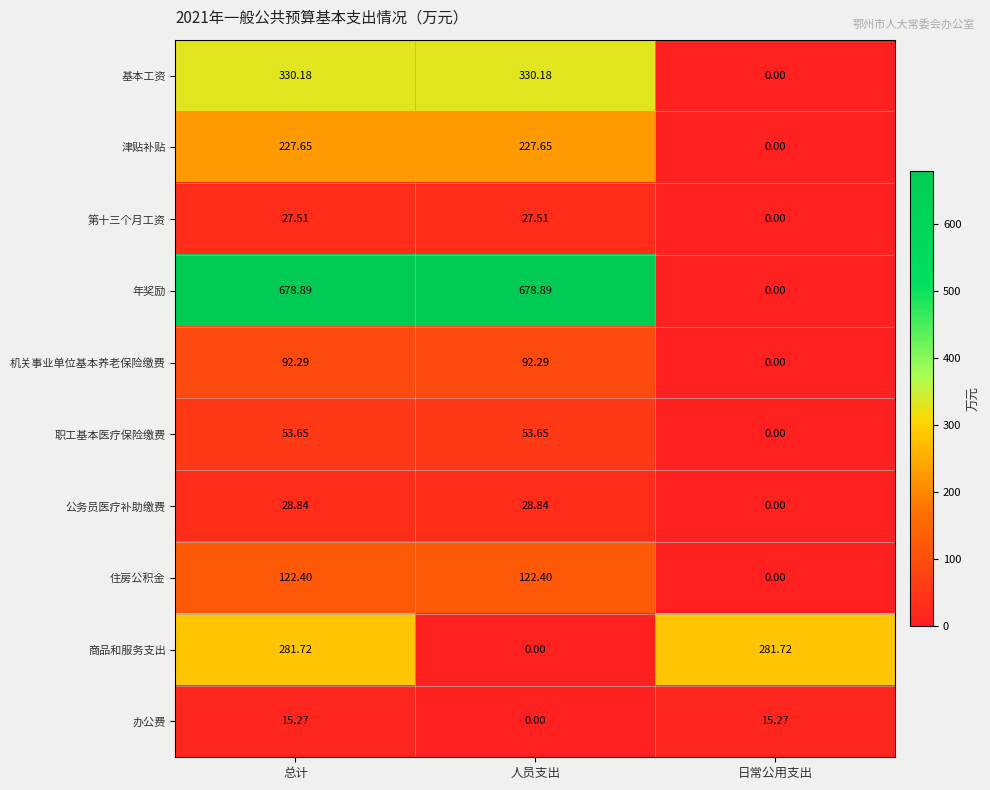

Where does the 公务员医疗补助缴费 series first go above 28?

总计